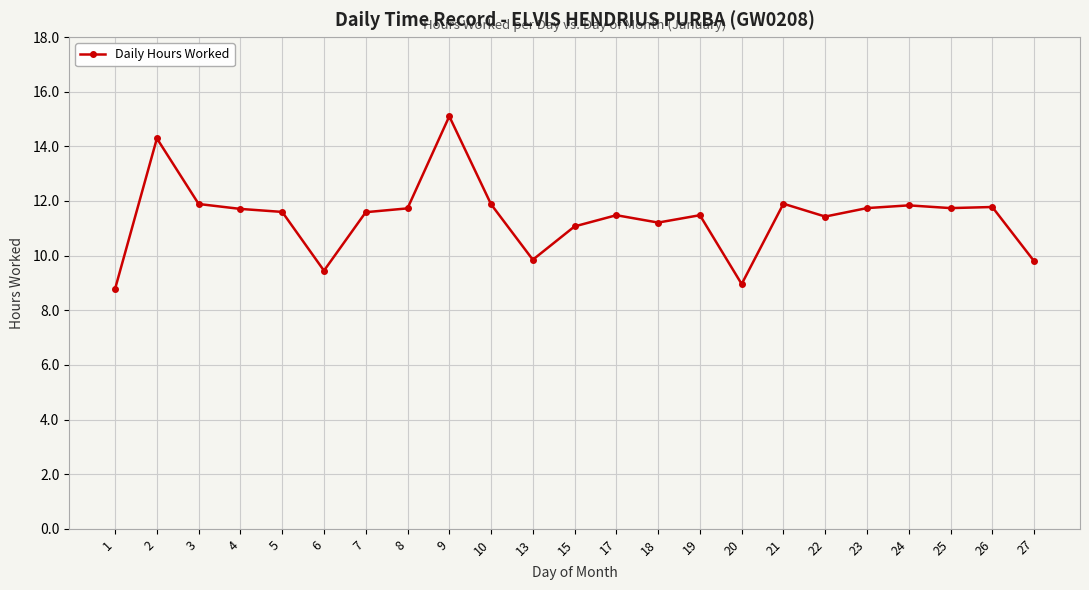

What is the ratio of the value at 5 to the value at 7?

1.0